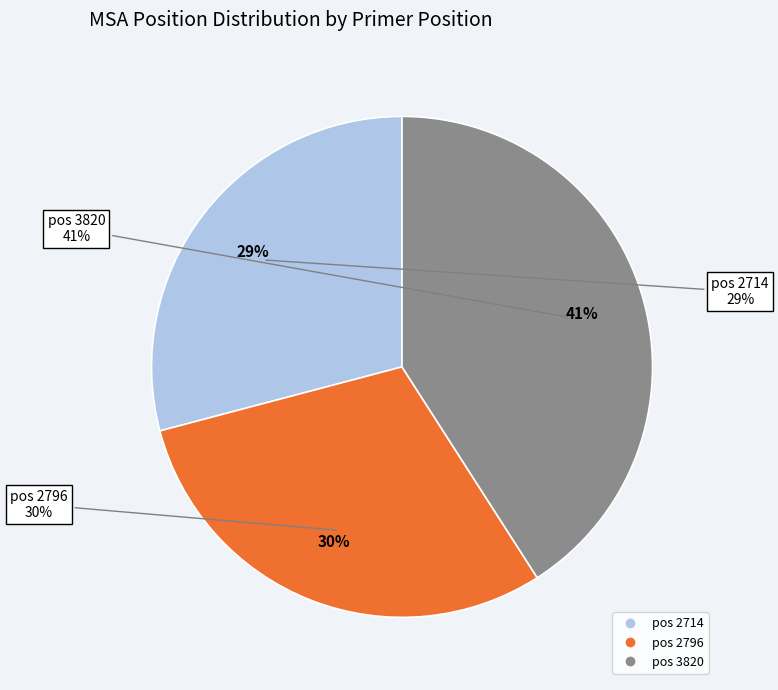

Which category has the smallest portion of the pie?

2714